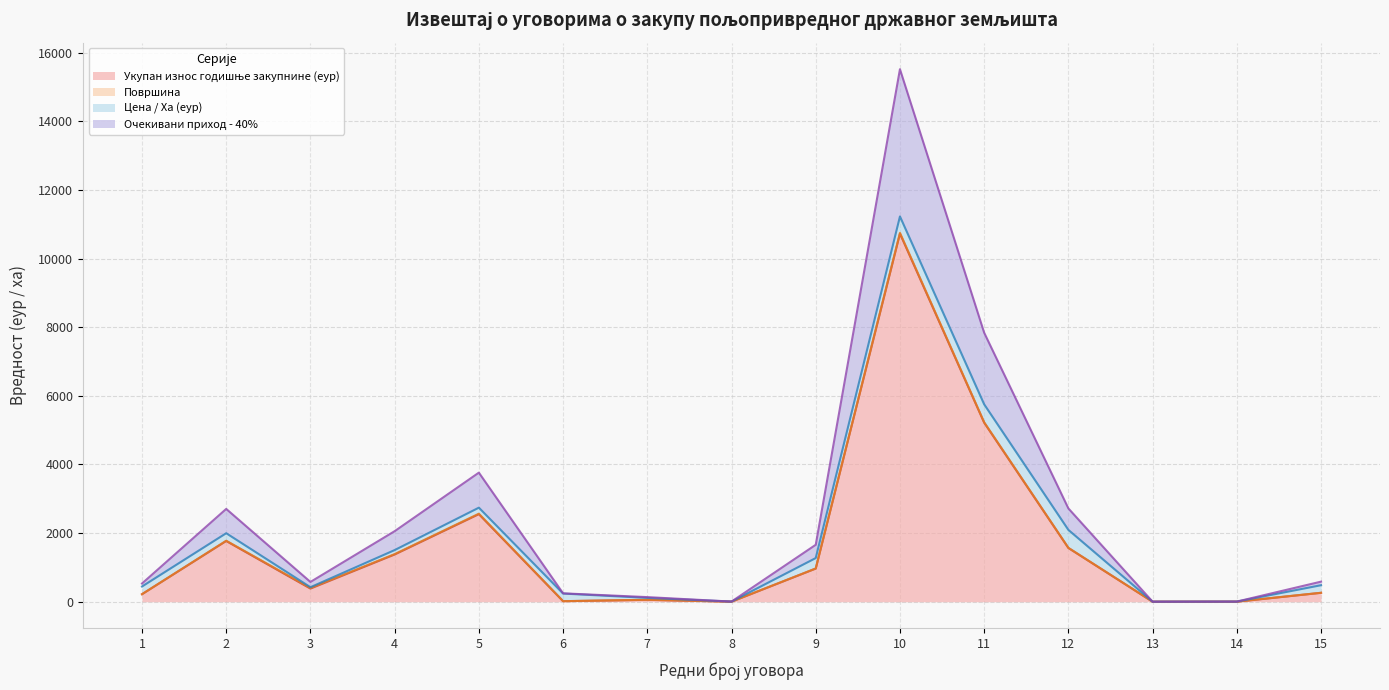

Where is the first local minimum for Цена / Ха (еур) (лінія)?

3